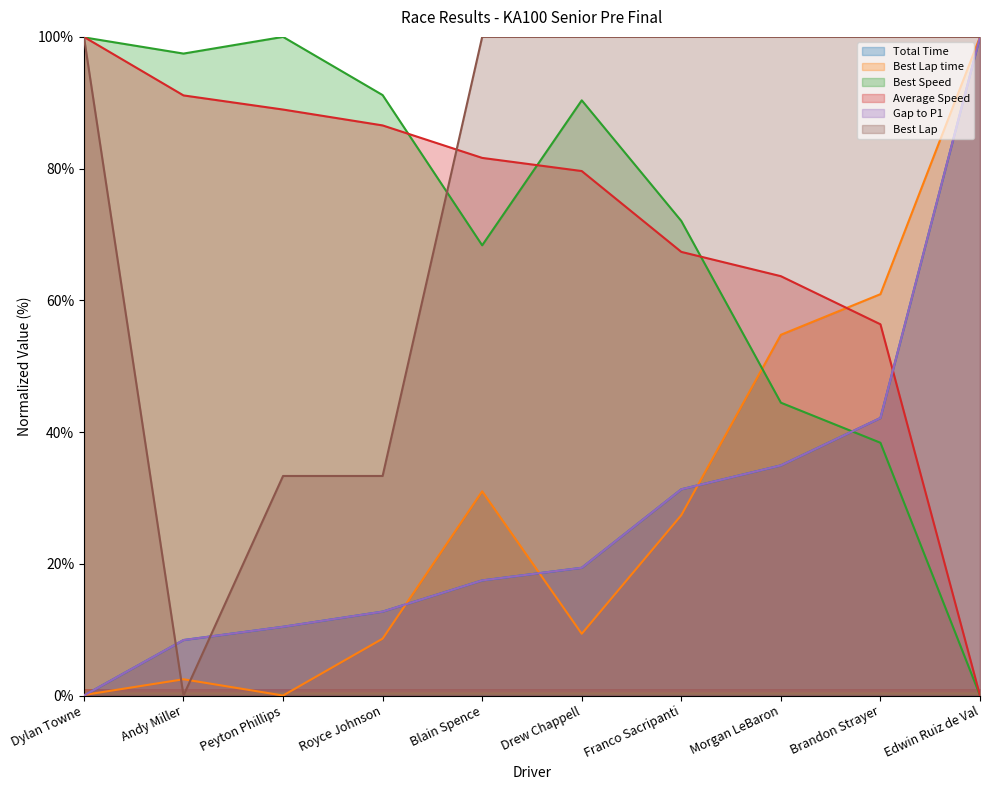

List the series in order of their peak value, lowest first.

Total Time, Best Lap time, Best Speed, Average Speed, Gap to P1, Best Lap